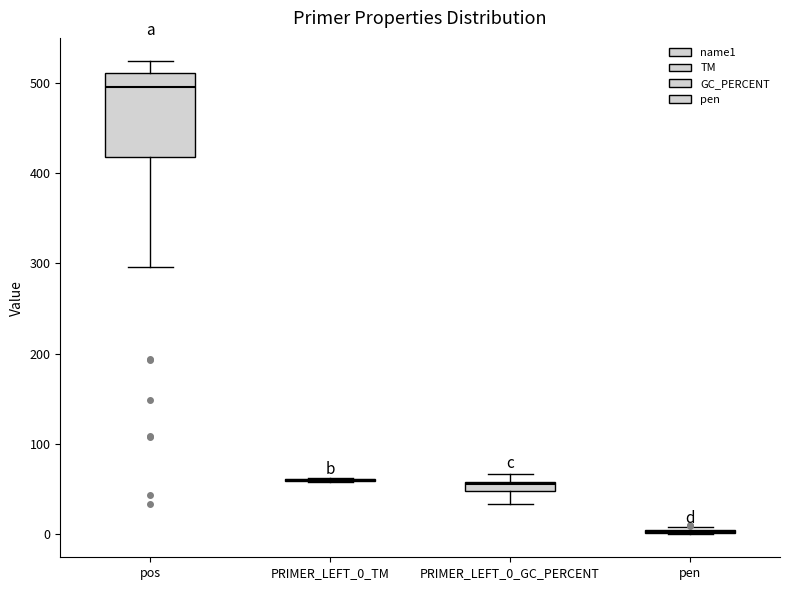

Which box is the tallest, from its lower edge to its upper edge?

pos